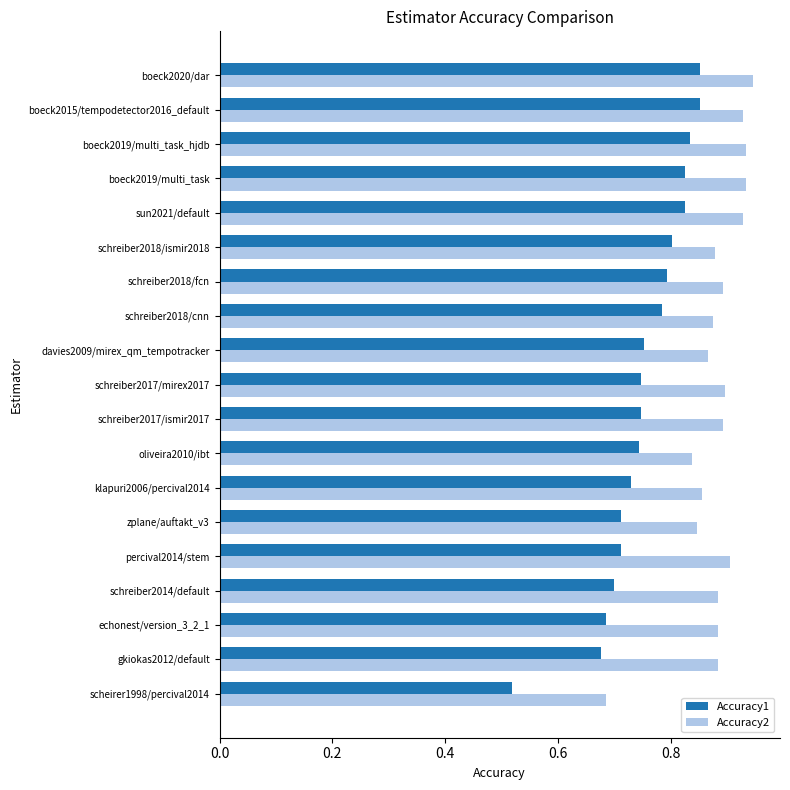

List the series in order of their overall mean, lowest first.

Accuracy1, Accuracy2